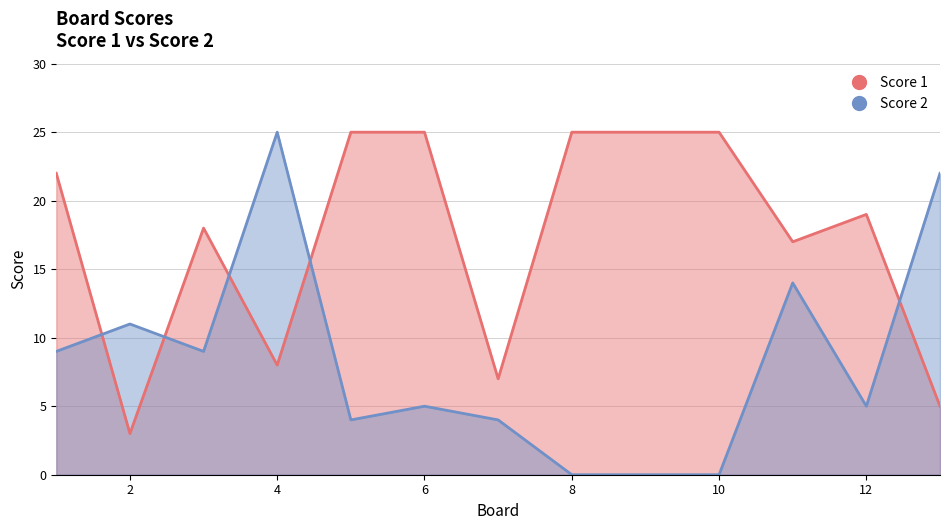

What is the spread (max minus min) of values at 2?

8